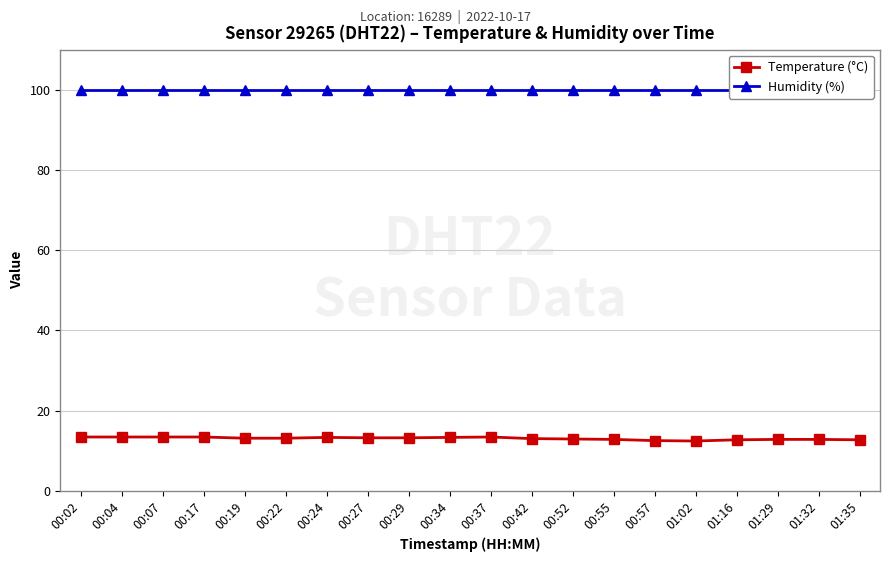

Reading right to left, what are all the values shown in this chart?

Temperature (°C): 12.7	12.8	12.8	12.7	12.4	12.5	12.8	12.9	13.0	13.4	13.3	13.2	13.2	13.3	13.1	13.1	13.4	13.4	13.4	13.4
Humidity (%): 99.9	99.9	99.9	99.9	99.9	99.9	99.9	99.9	99.9	99.9	99.9	99.9	99.9	99.9	99.9	99.9	99.9	99.9	99.9	99.9